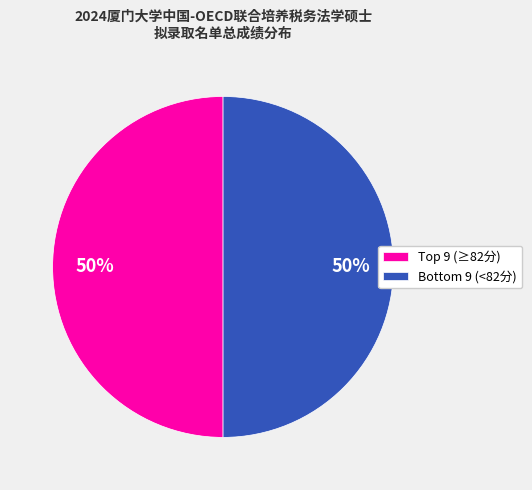

To the nearest percent, what is the average slice percentage?

50%